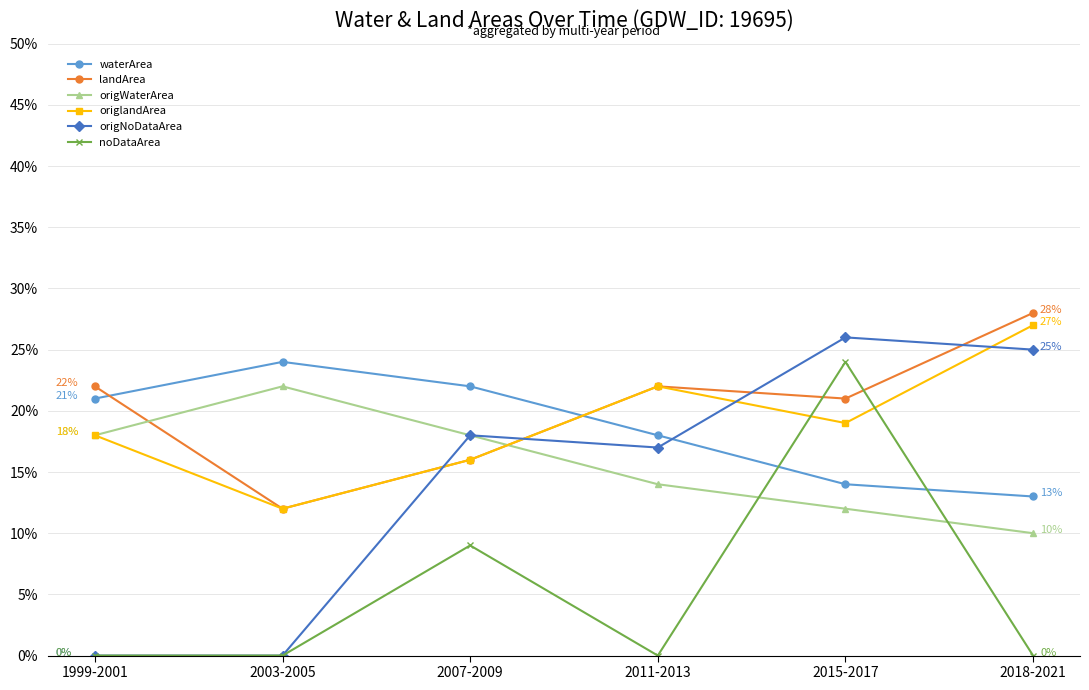

Does the chart have visible grid lines?

Yes